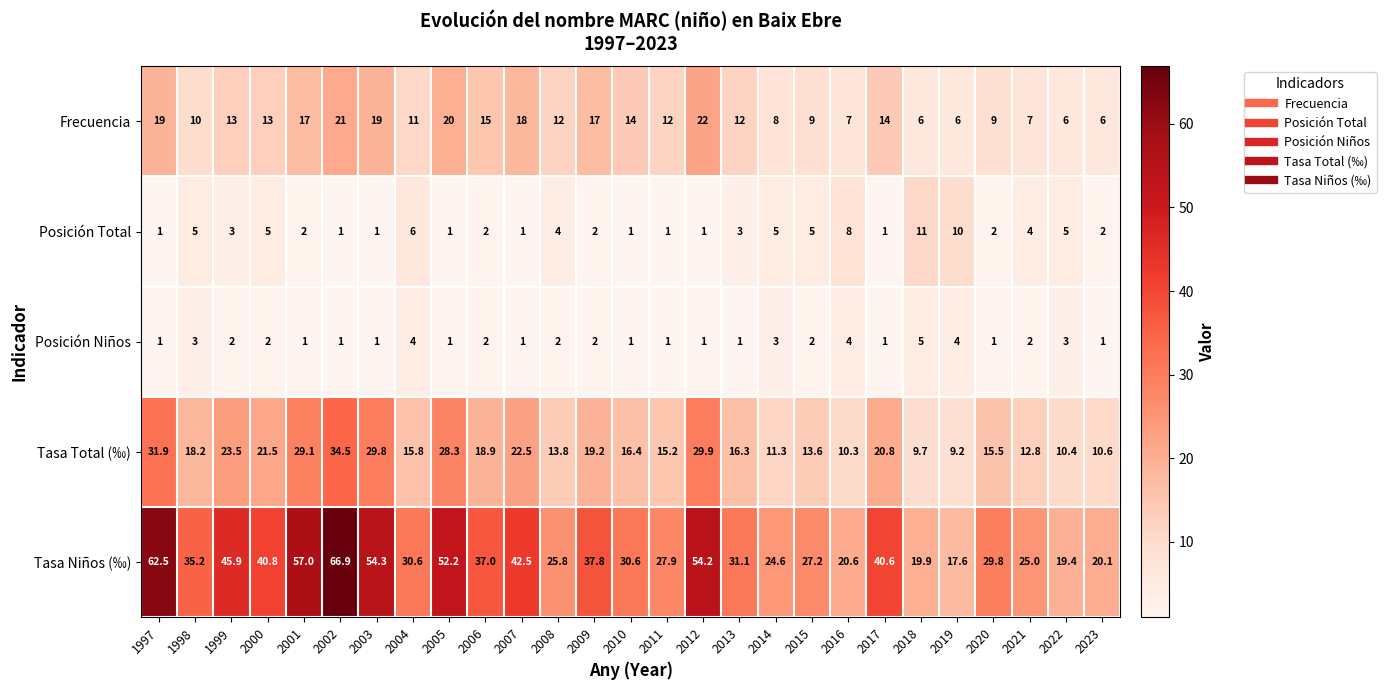

The Posición Total series shows 1.0 at 2010. True or false?

True